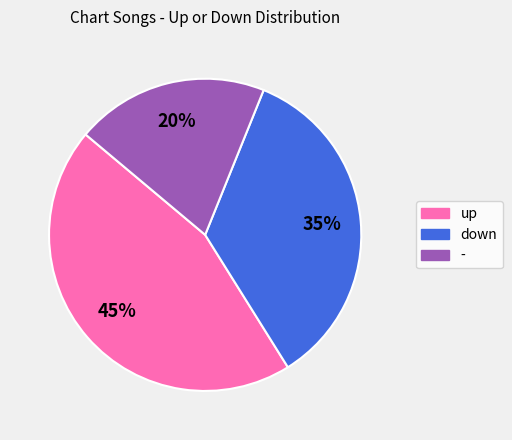

Is it true that down is 35% of the pie?

True